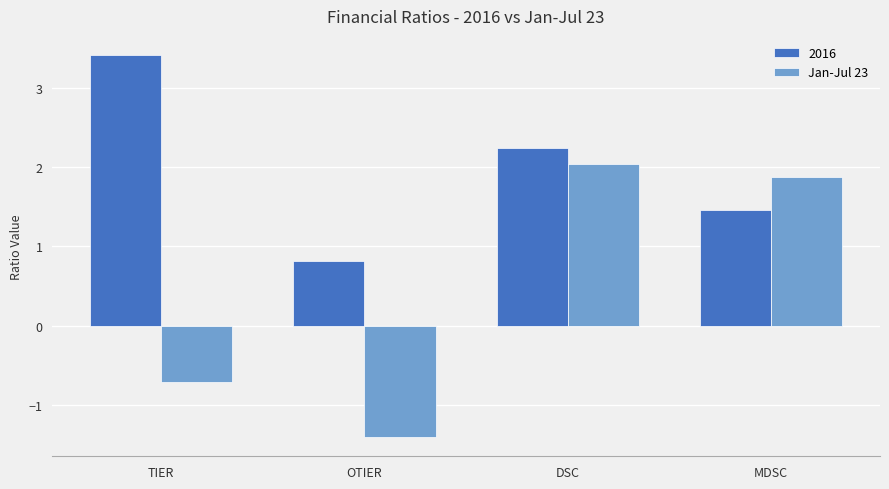

Which category has the lowest value across all series?

OTIER